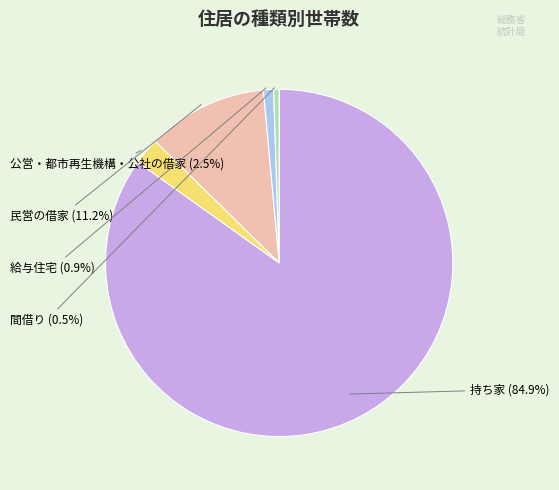

Count the number of slices in the pie.

5